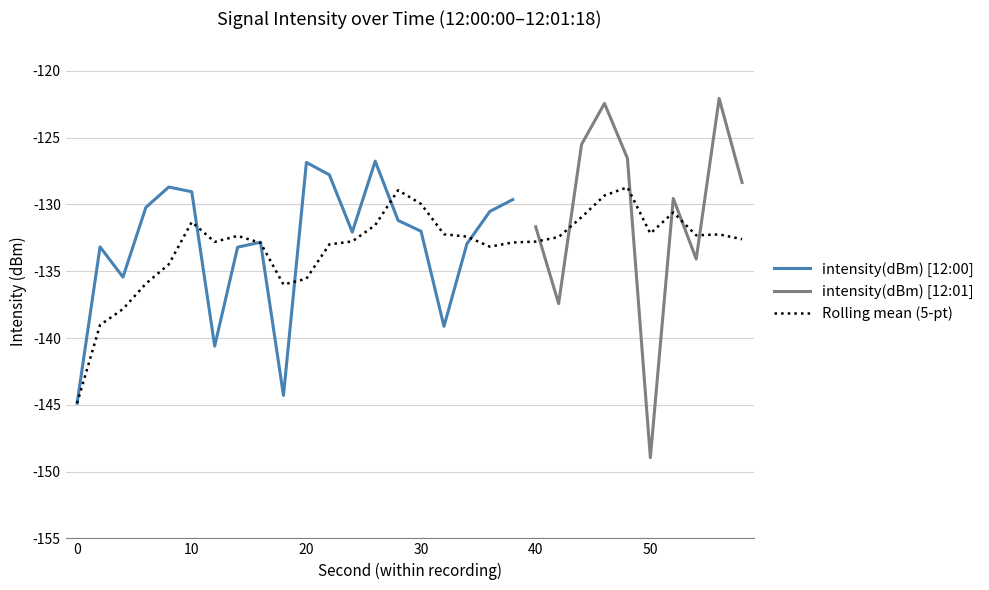

The value at 28 is -131.2. True or false?

True